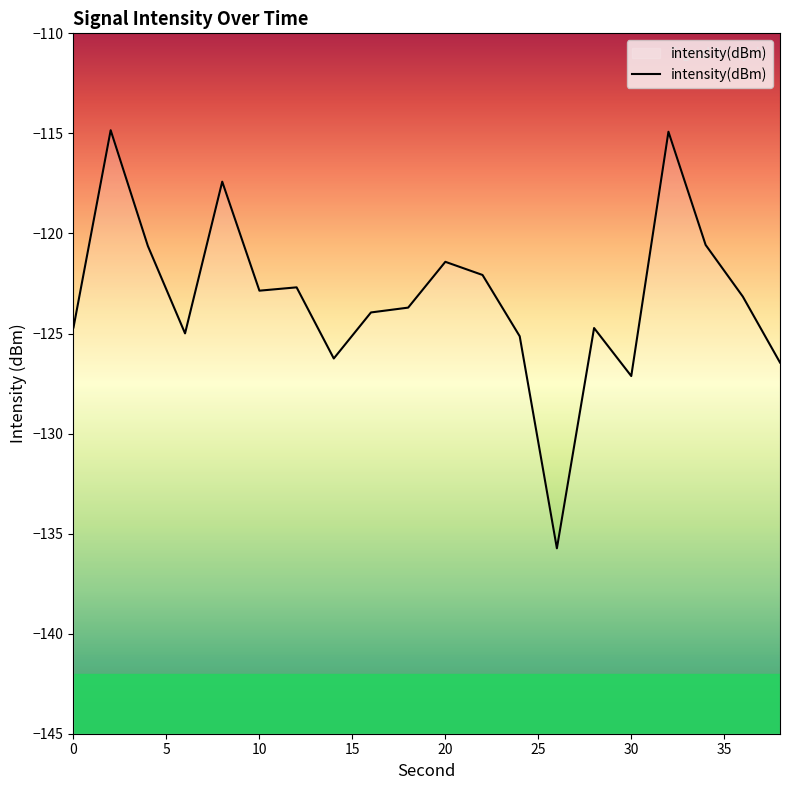

Where is the first local minimum?

6